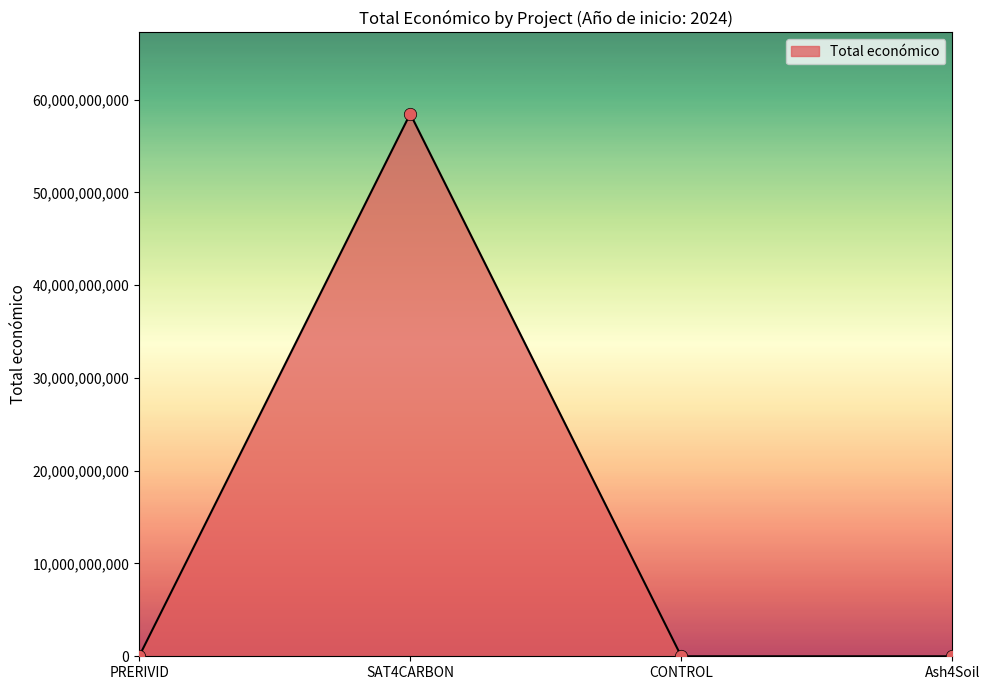

What is the change in value from PRERIVID to SAT4CARBON?

+58462351984